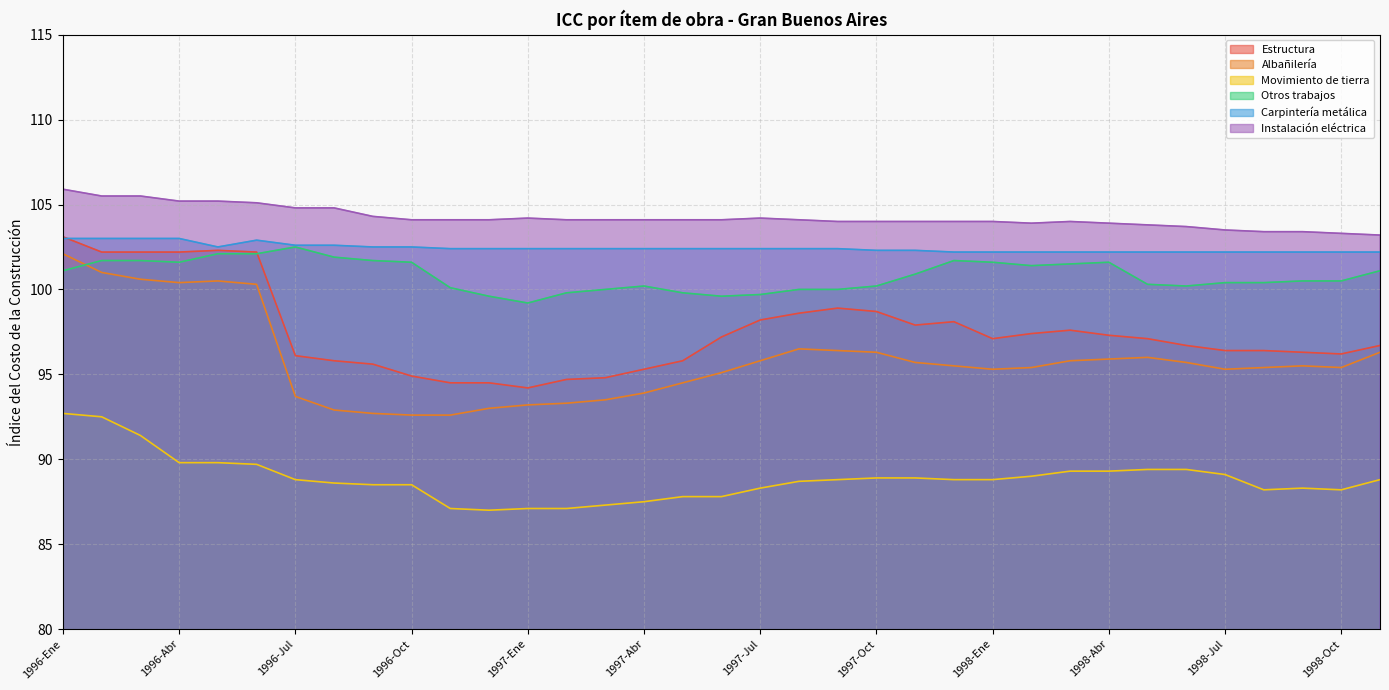

Count the number of data series in this chart.

6